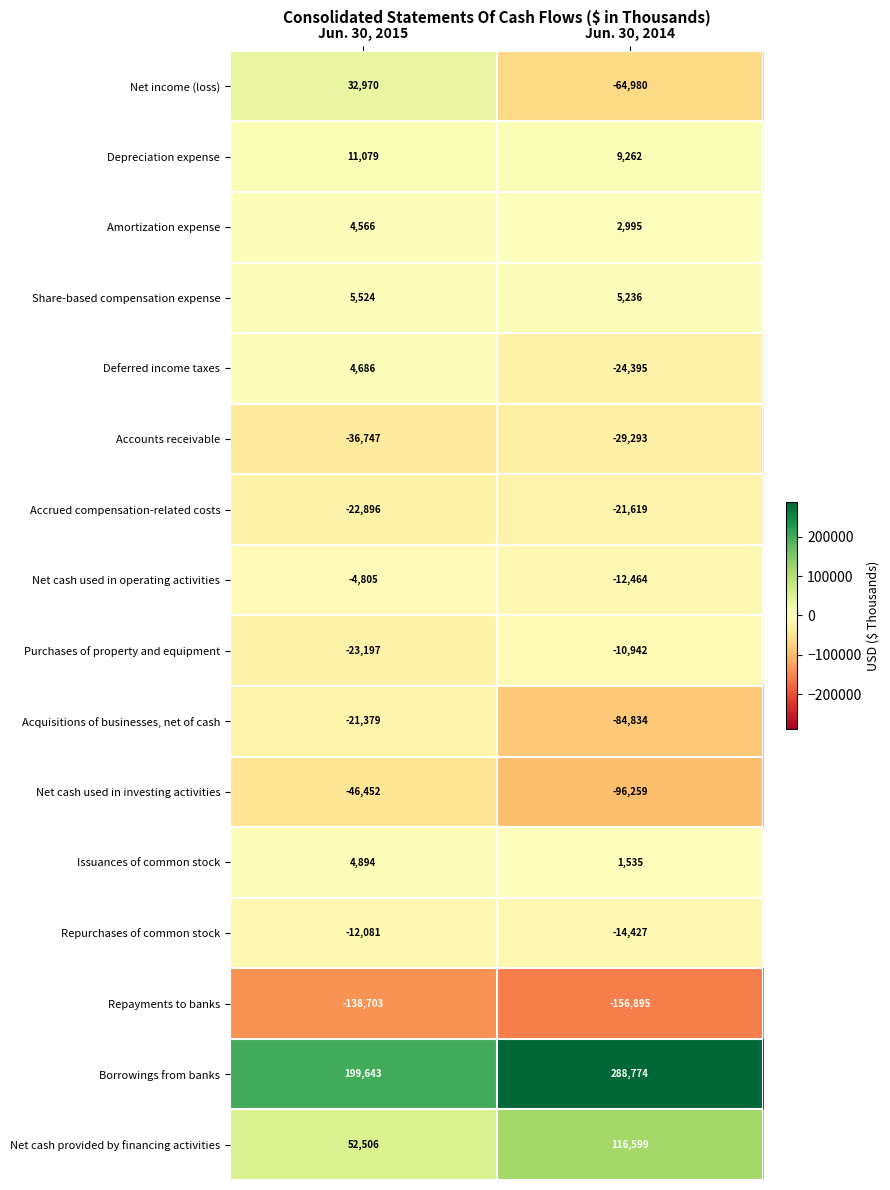

The Net cash used in operating activities series shows -4805 at Jun. 30, 2015. True or false?

True